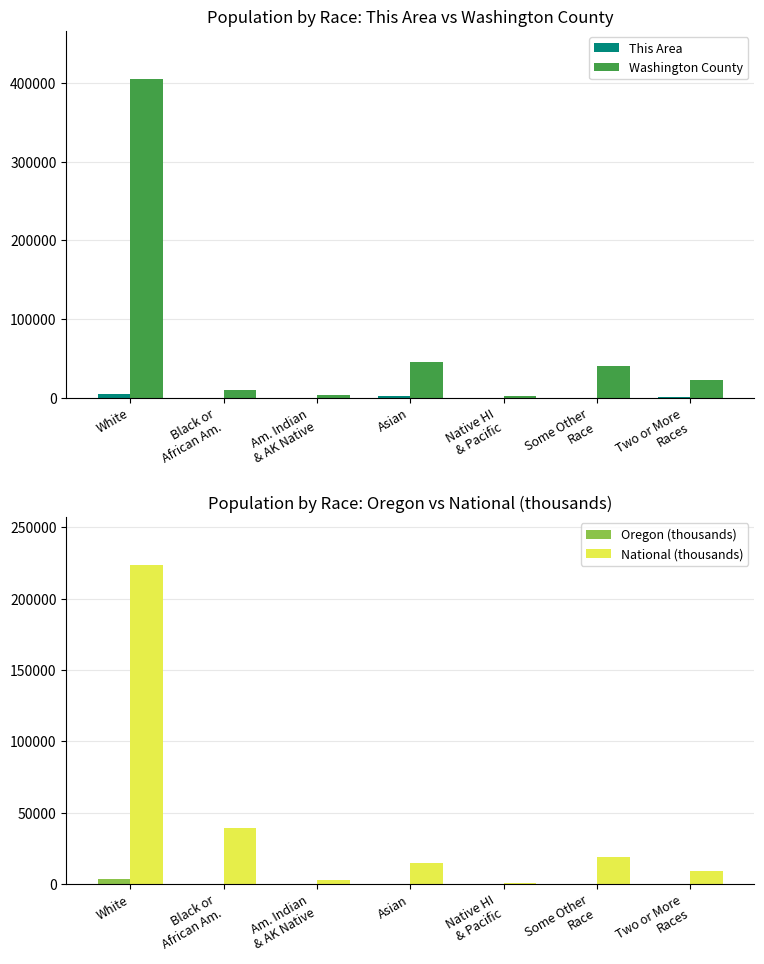

List the series in order of their peak value, lowest first.

Oregon (thousands), This Area, National (thousands), Washington County